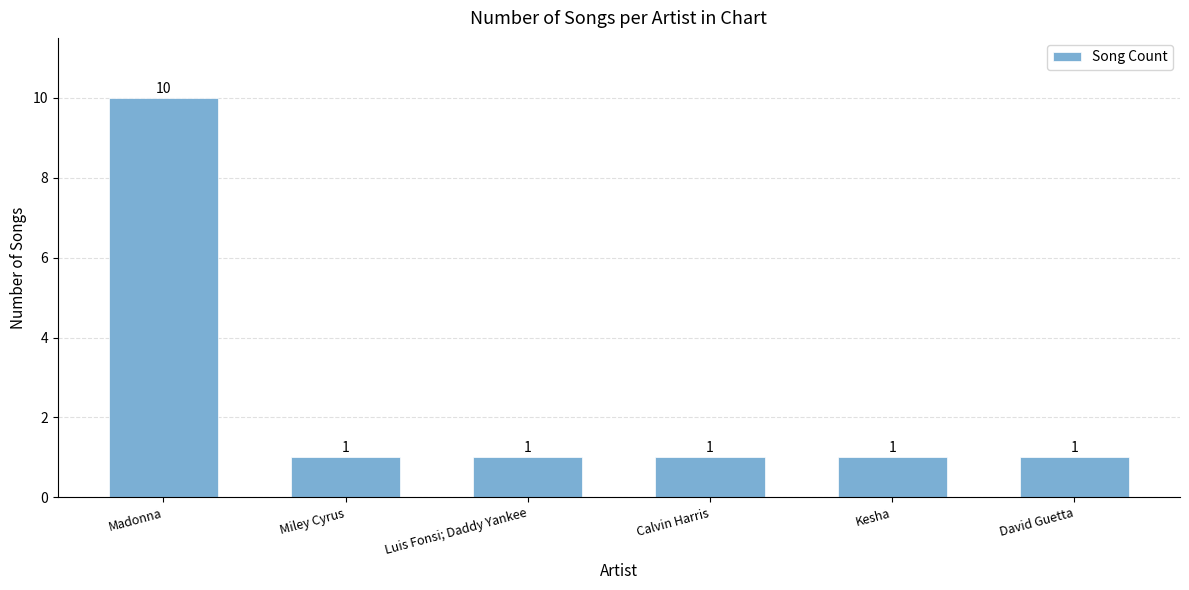

Are the bars horizontal?

No